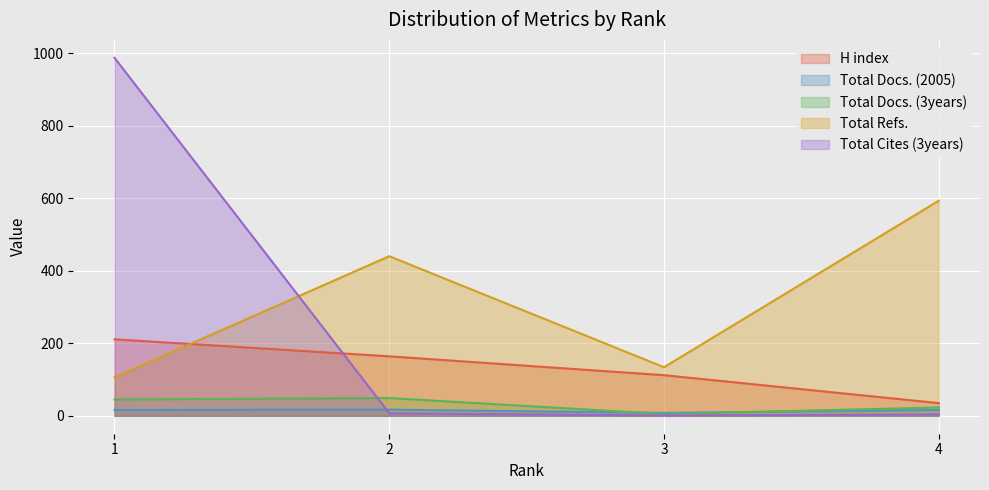

Which category has the highest value across all series?

1